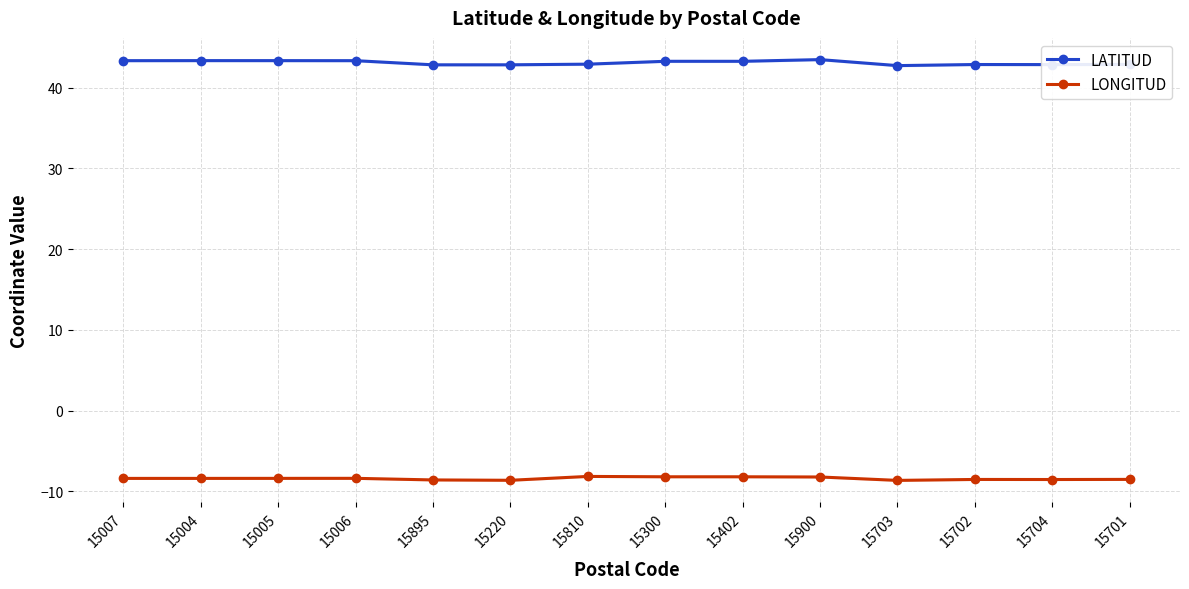

What position from the right is 15006?

11